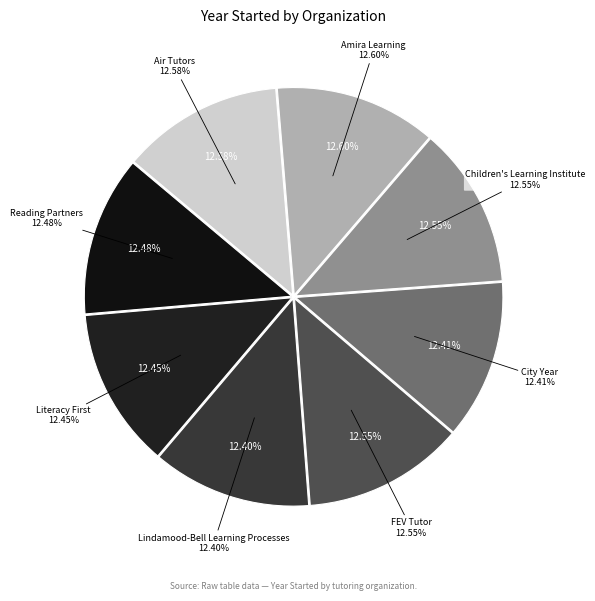

Combined, what portion of the pie is Lindamood-Bell Learning Processes and Air Tutors?

25.0%